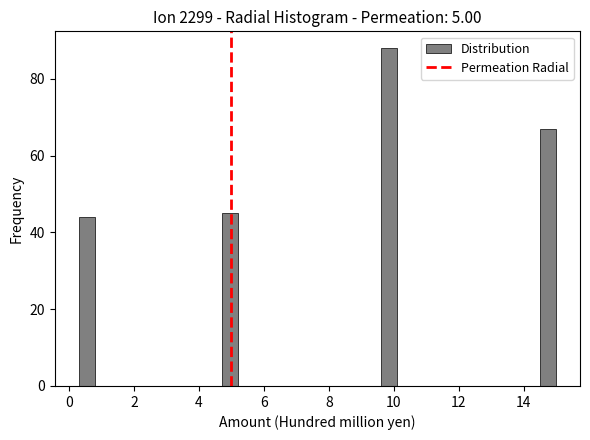

Read against the x-axis, roughly where is the centre of the tallest bar?

9.8